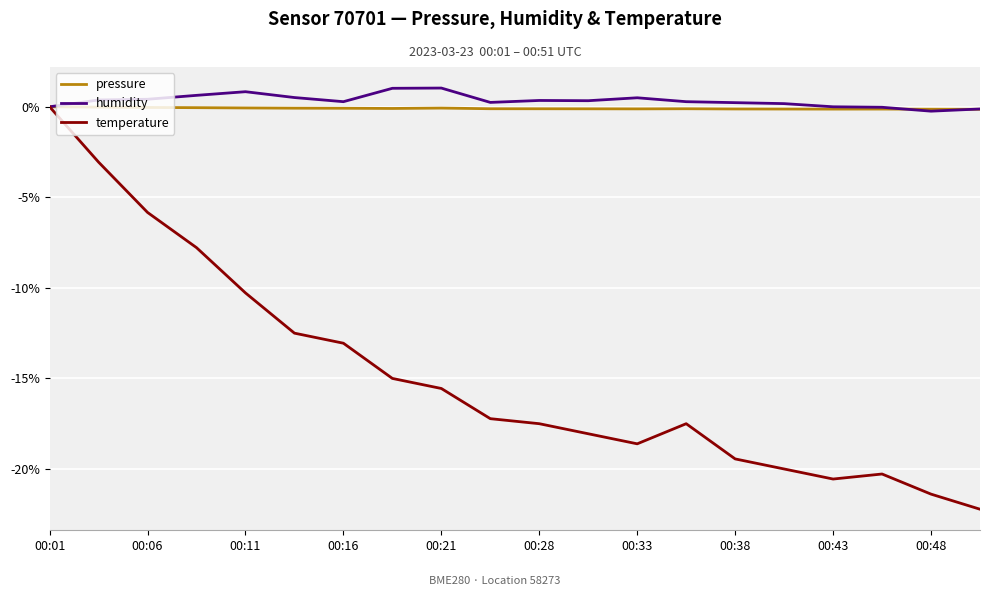

Which series has the widest spread of values?

temperature